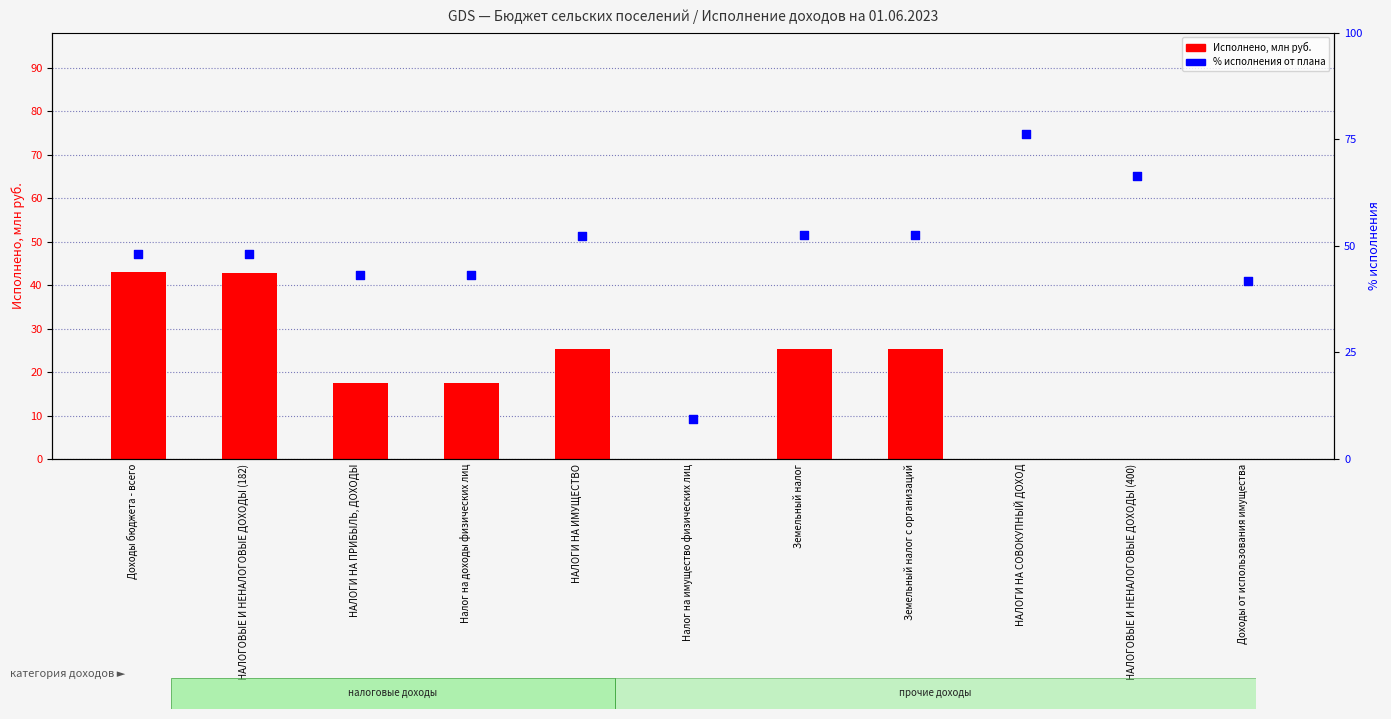

Which series has the largest total across all categories?

% исполнения